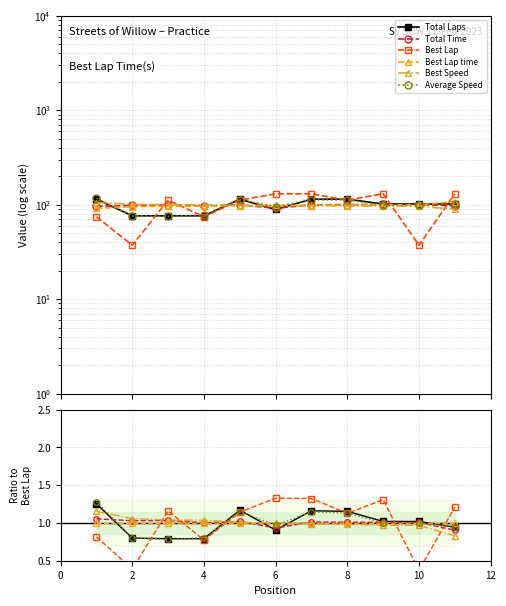

Is it true that Best Speed equals 0.6 at 4?

False